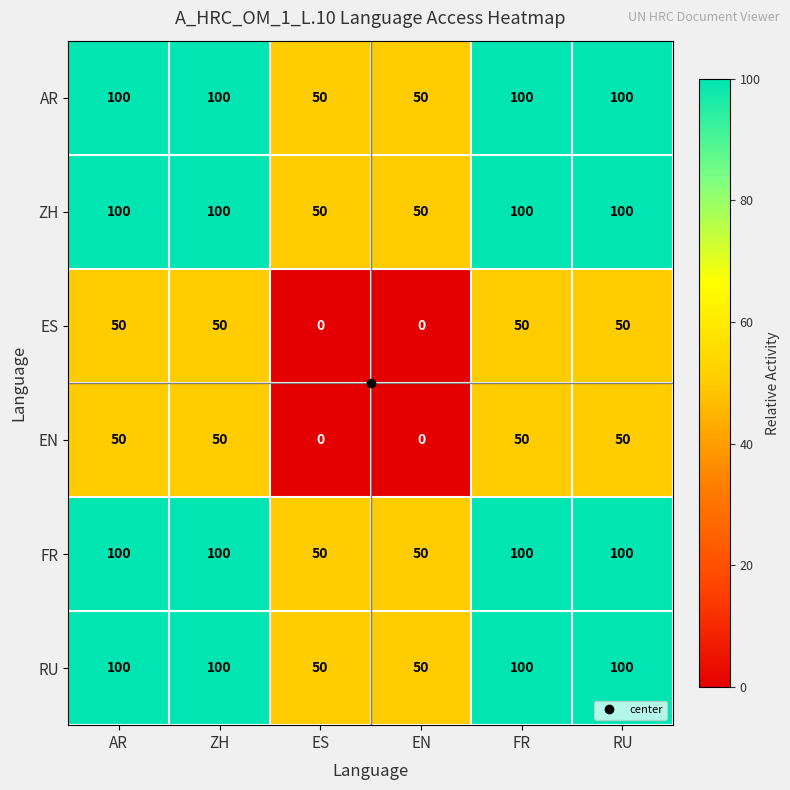

What is the highest value of the RU series?

100